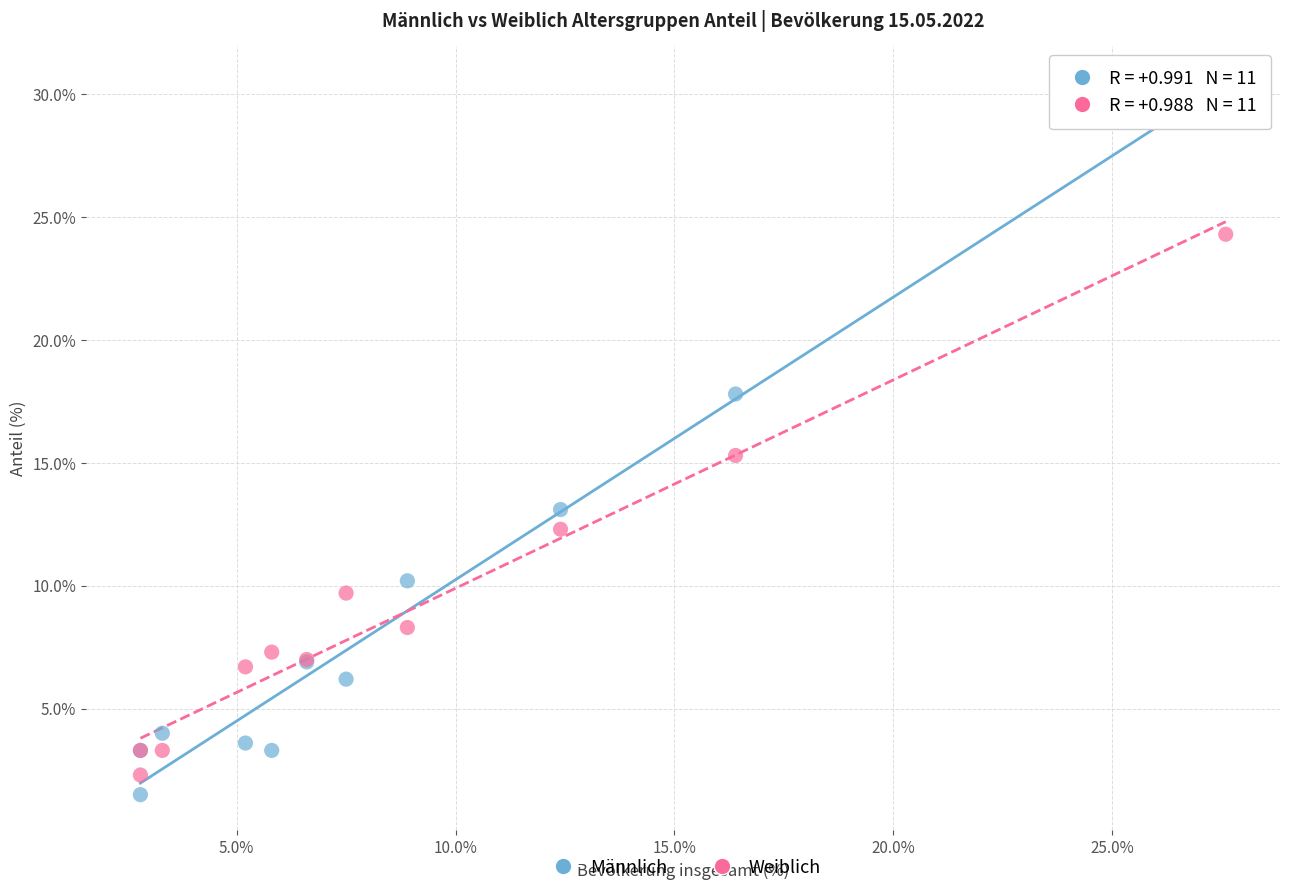

Which series reaches the minimum Y coordinate?

Männlich